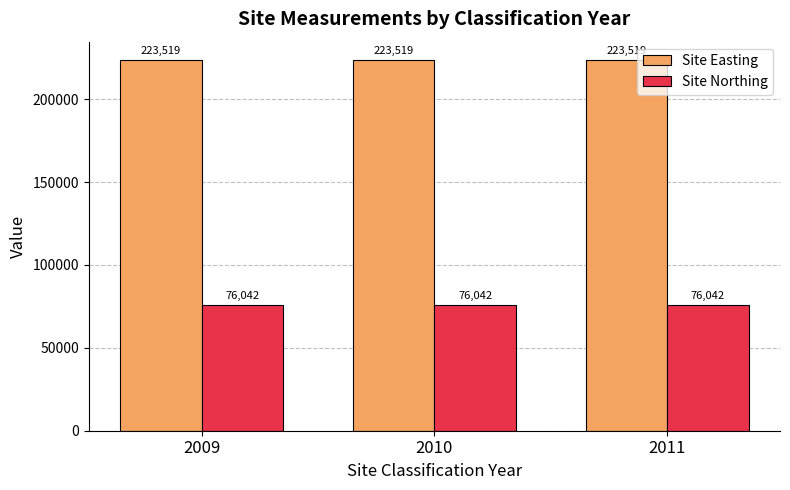

What is the spread (max minus min) of values at 2009?

147477